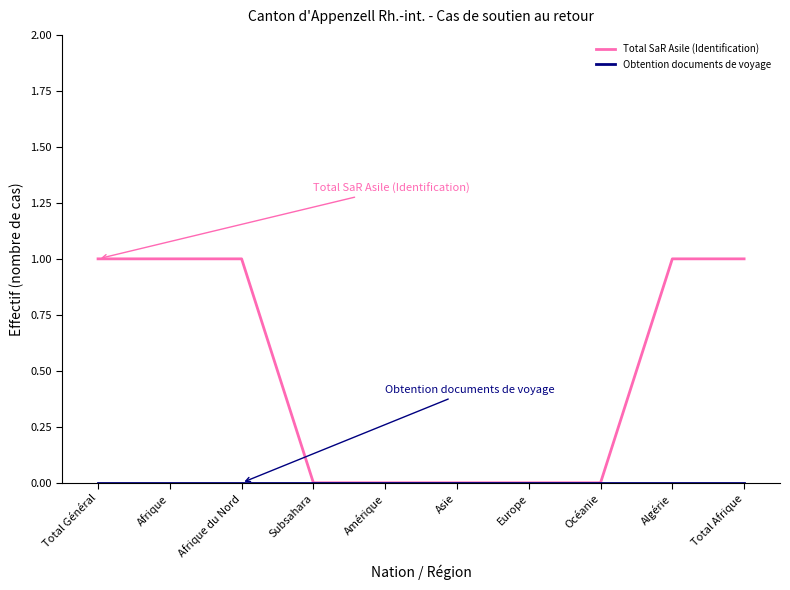

What position from the left is Total Afrique?

10